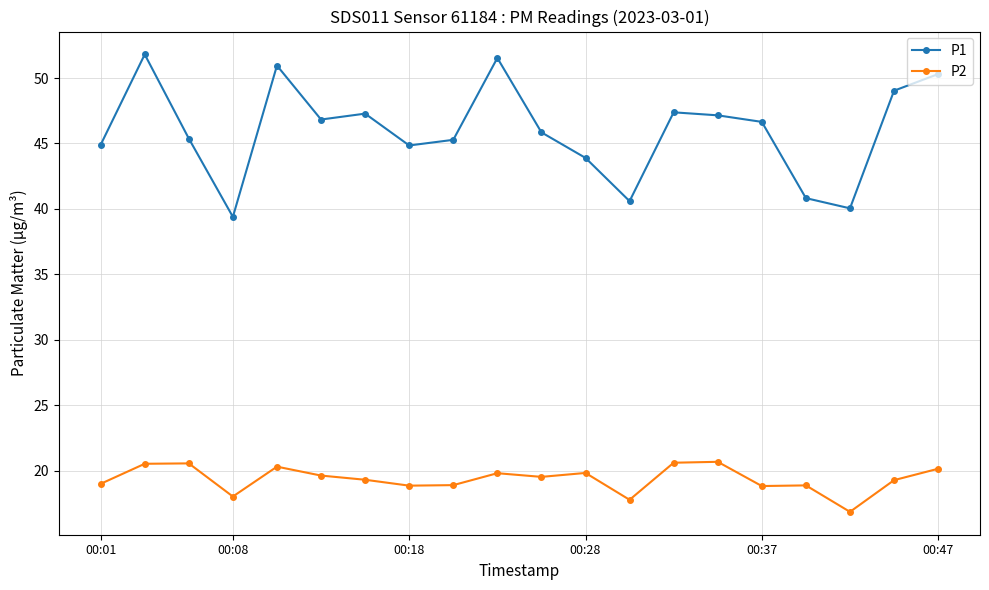

True or false: P2 and P1 cross at least once.

False